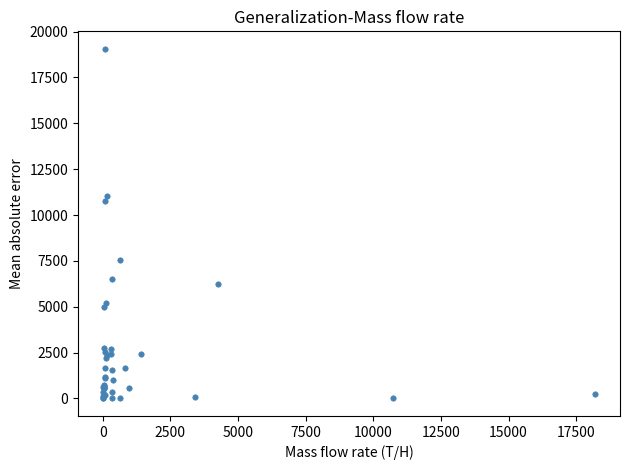

What Y value in the scatter plot is closest to 9530?

10787